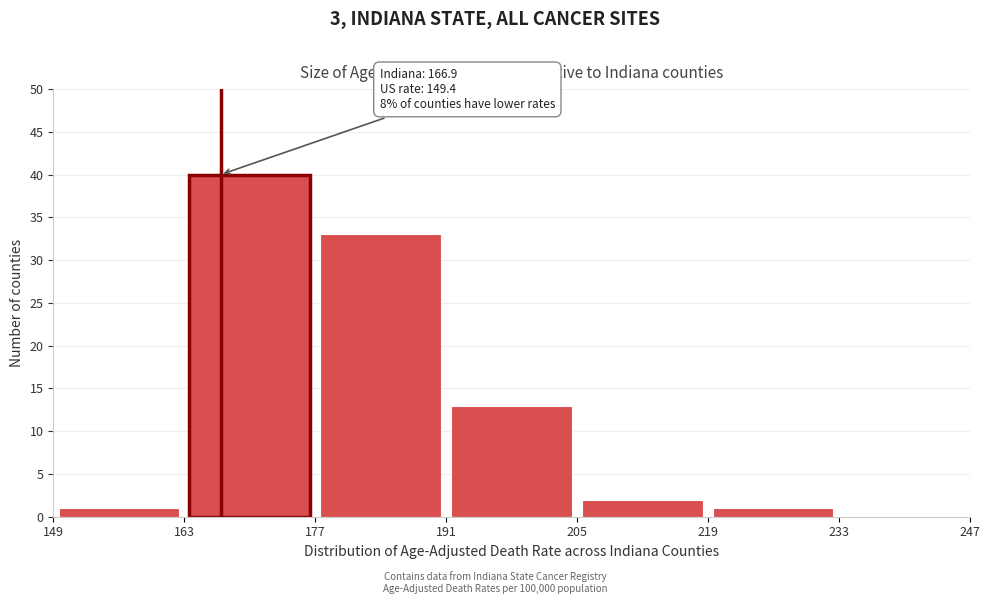

Over which range of the x-axis is the bar tallest?

163 to 177